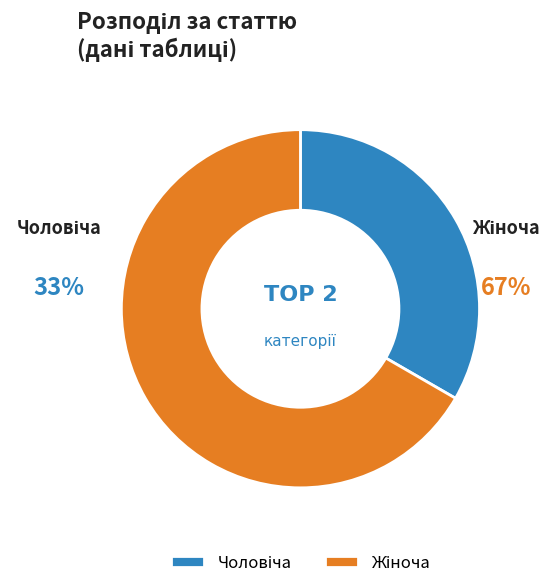

Which slice is the largest?

Жіноча